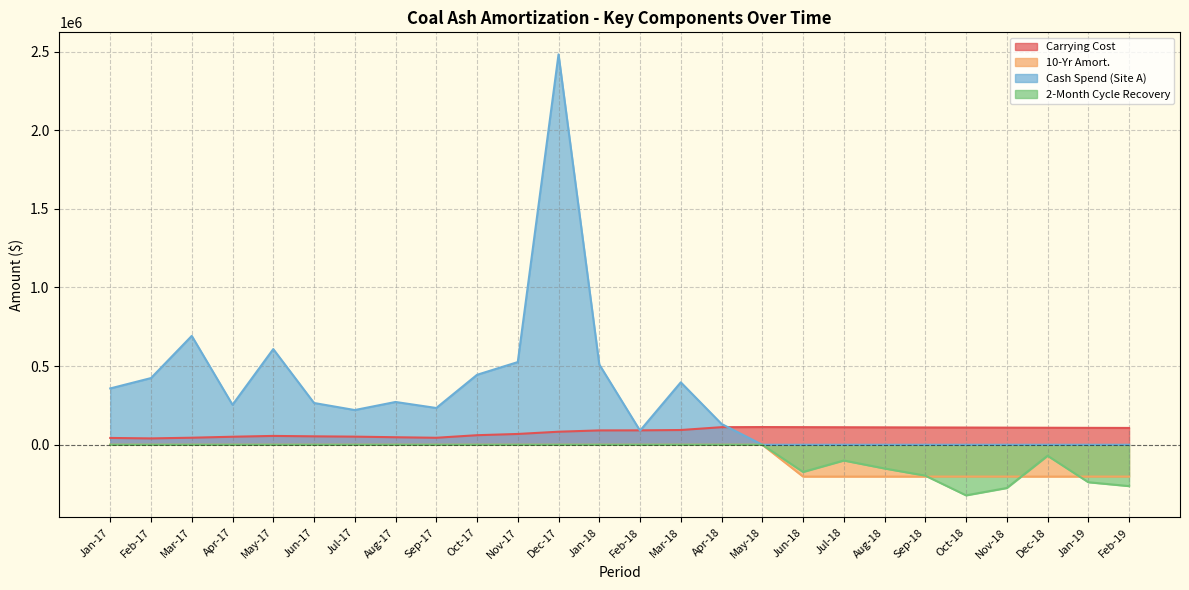

Rank the series by their maximum value, from highest to lowest.

Cash Spend (Site A), Carrying Cost, 10-Yr Amort., 2-Month Cycle Recovery